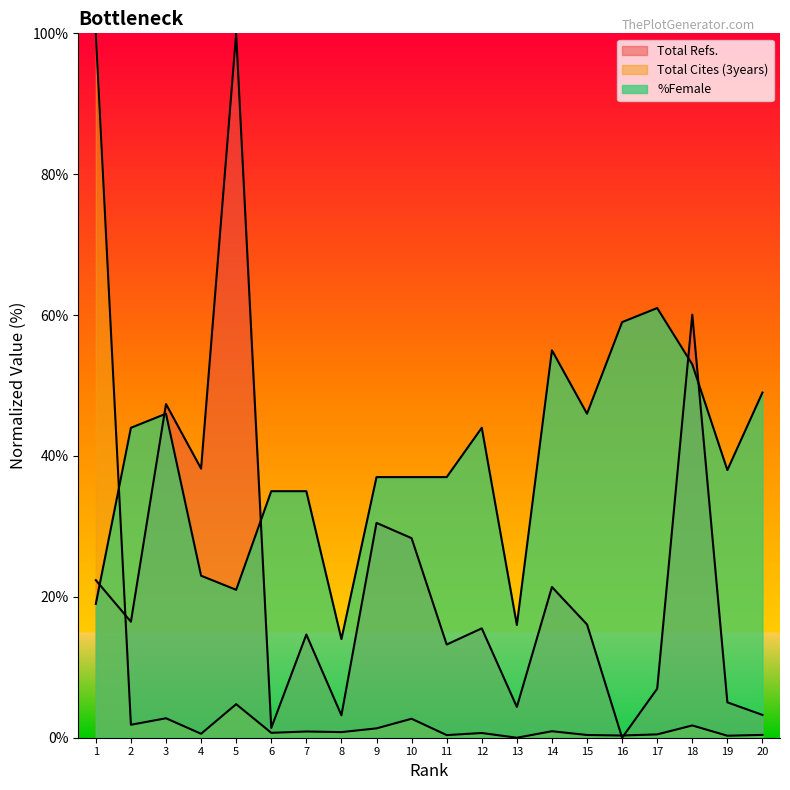

Which series has the largest range (max minus min)?

Total Refs.